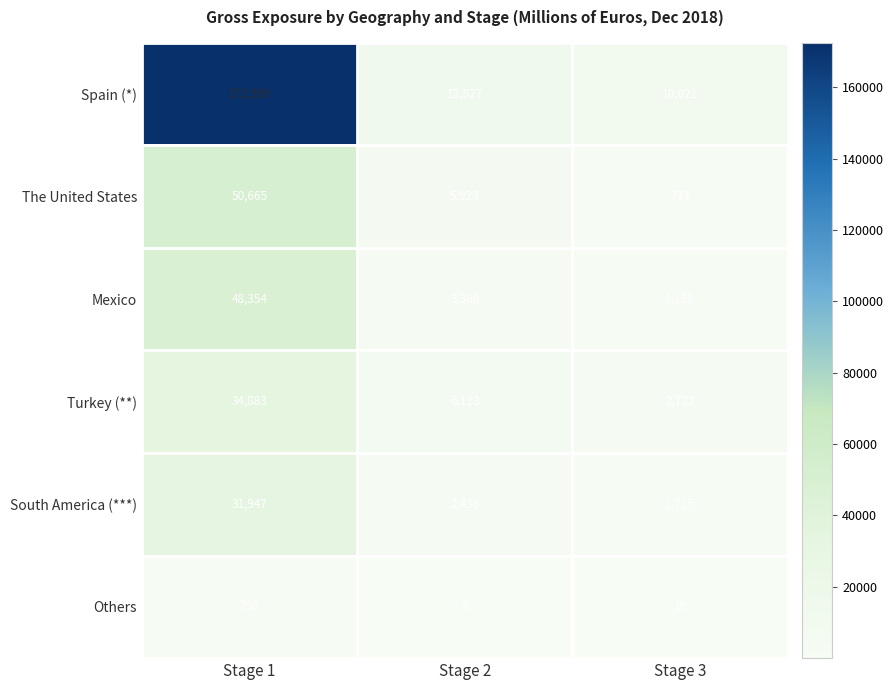

How many data points does each series have?

3